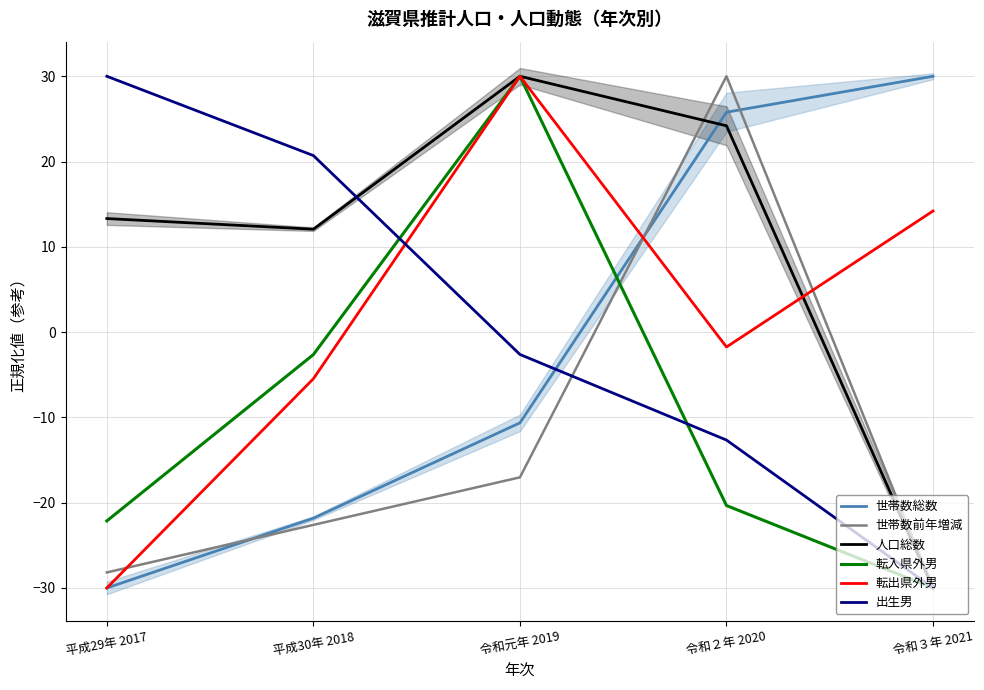

Which series has the largest total across all categories?

人口総数